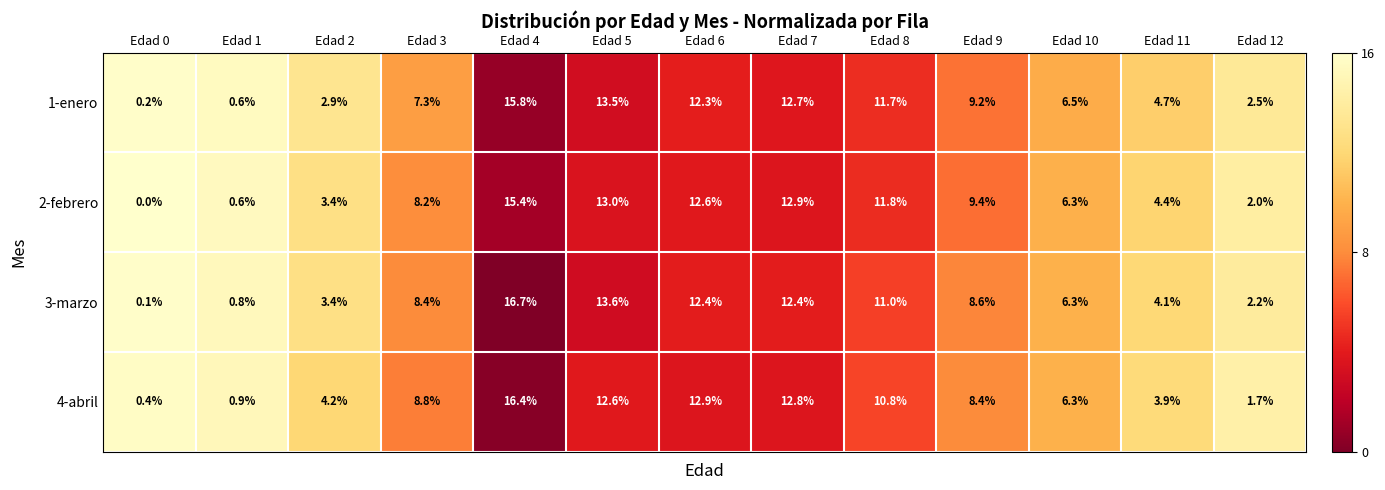

The value of 3-marzo at Edad 7 is 17.6. True or false?

False